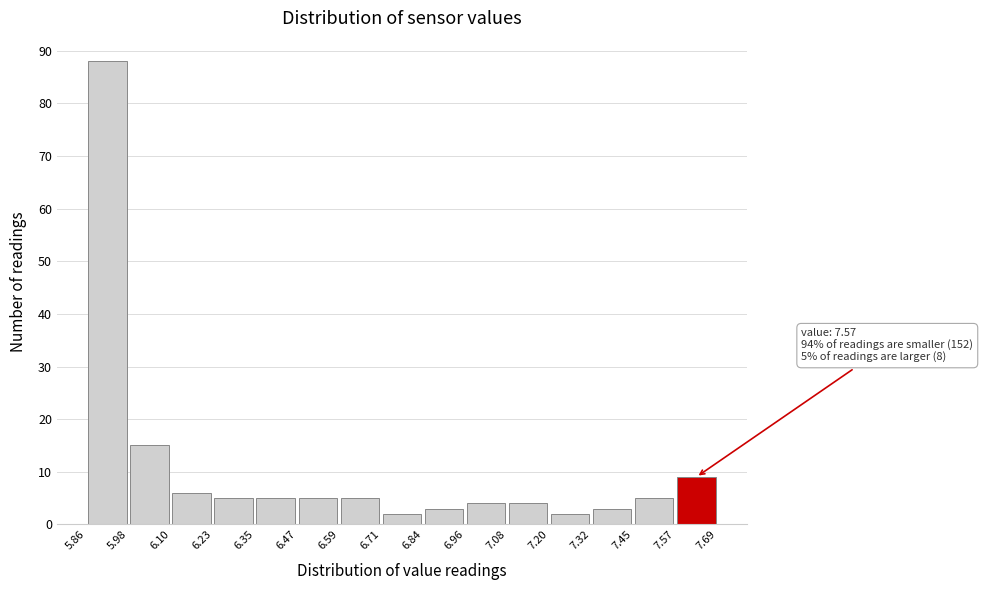

Over which range of the x-axis is the bar tallest?

5.86 to 5.98